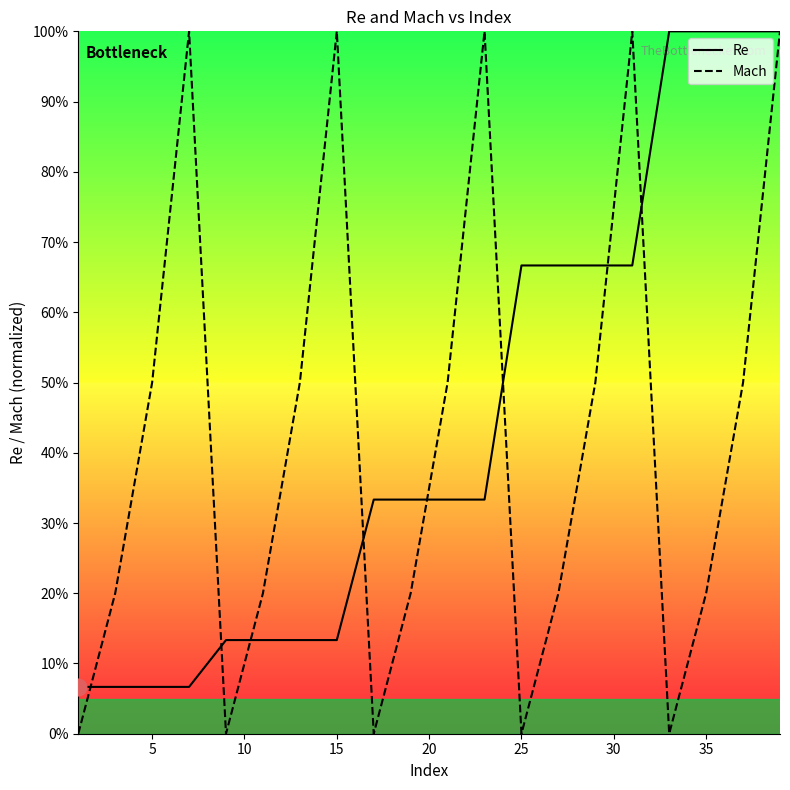

True or false: Mach has a value of -0.3 at 25.

False